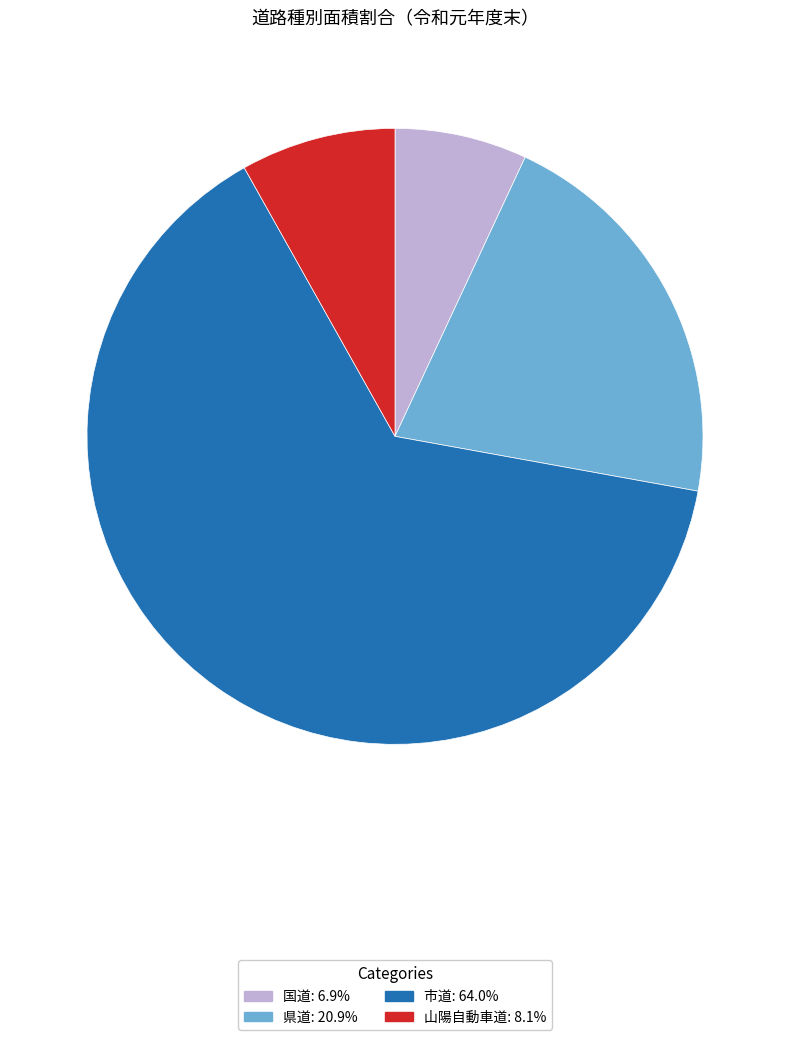

Do 県道 and 国道 together represent more than half of the pie?

No